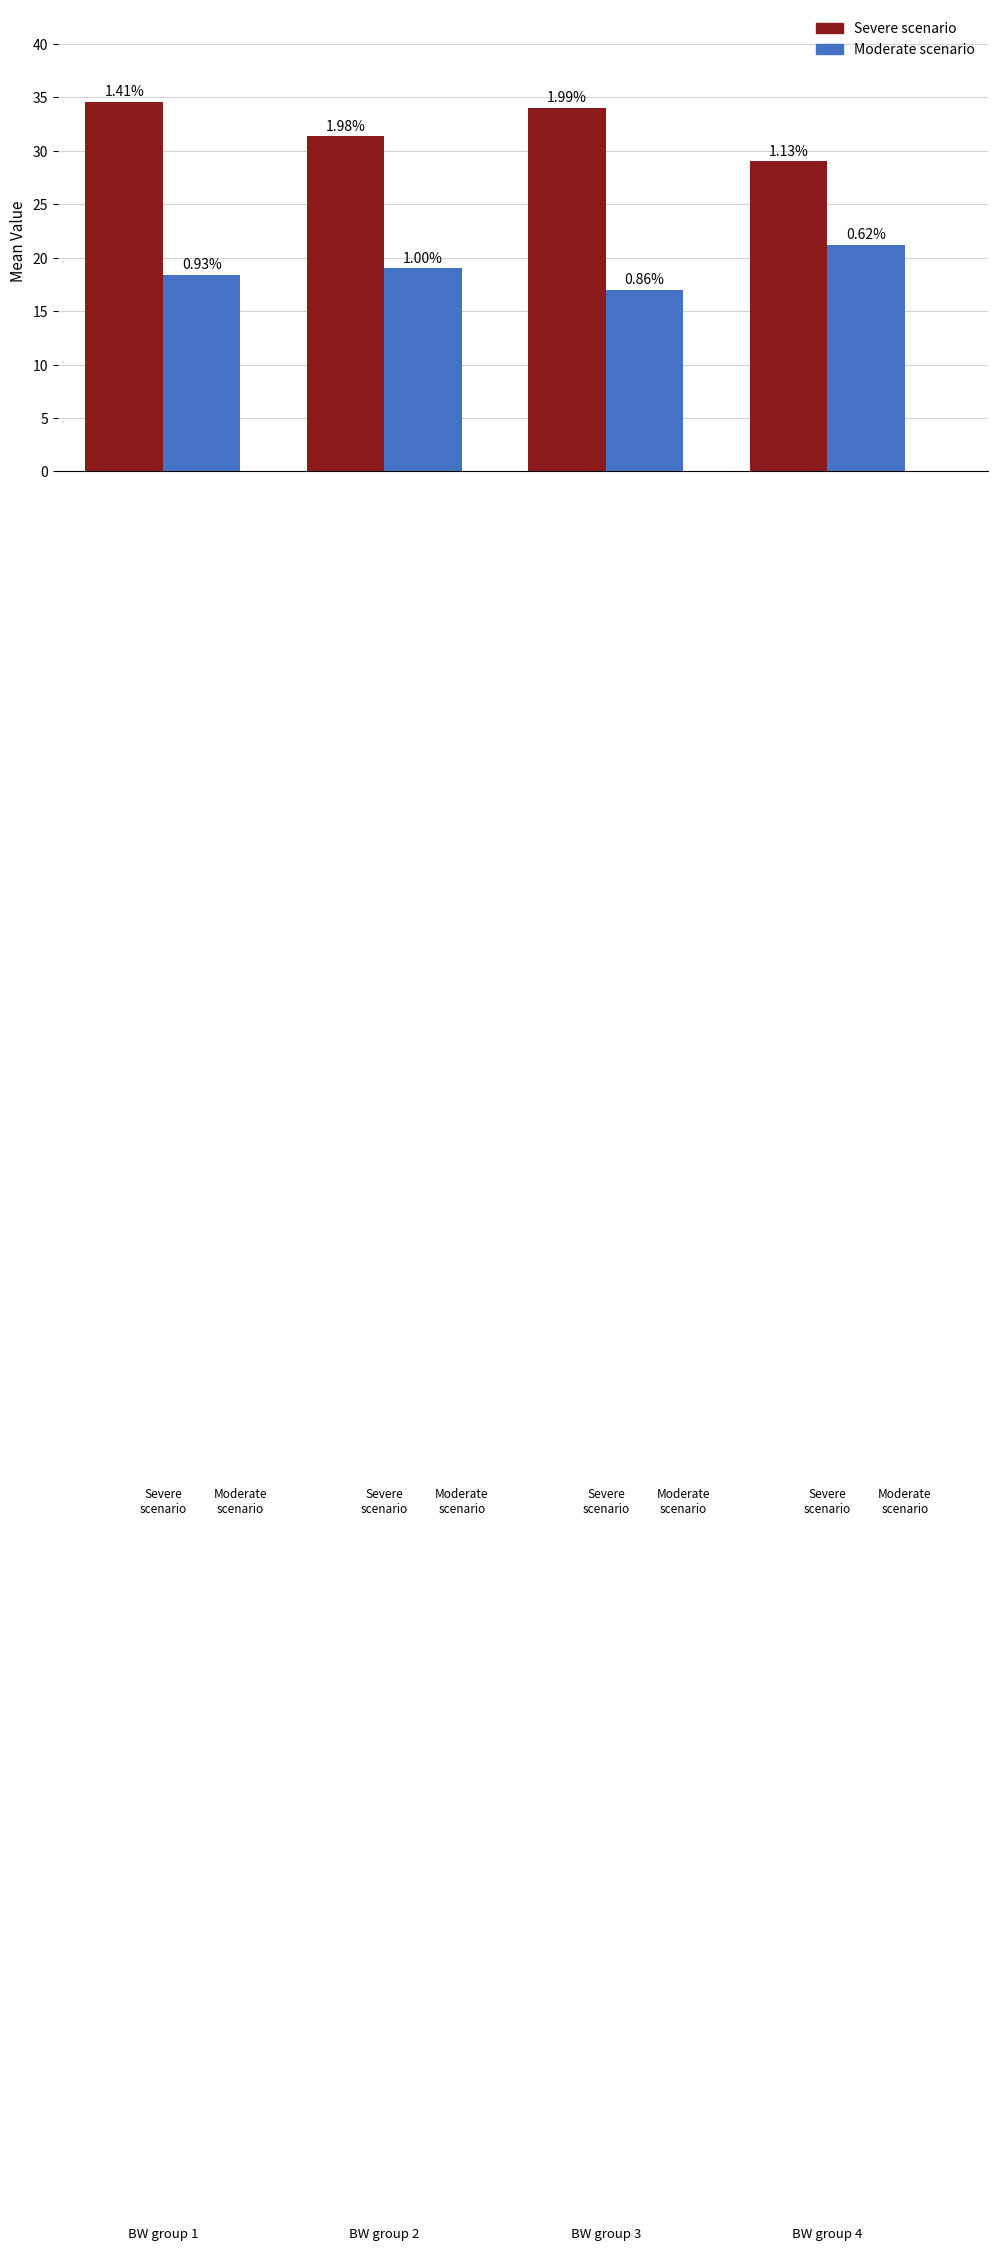

What is the value of the Moderate scenario bar at the 4th from the left?

21.2